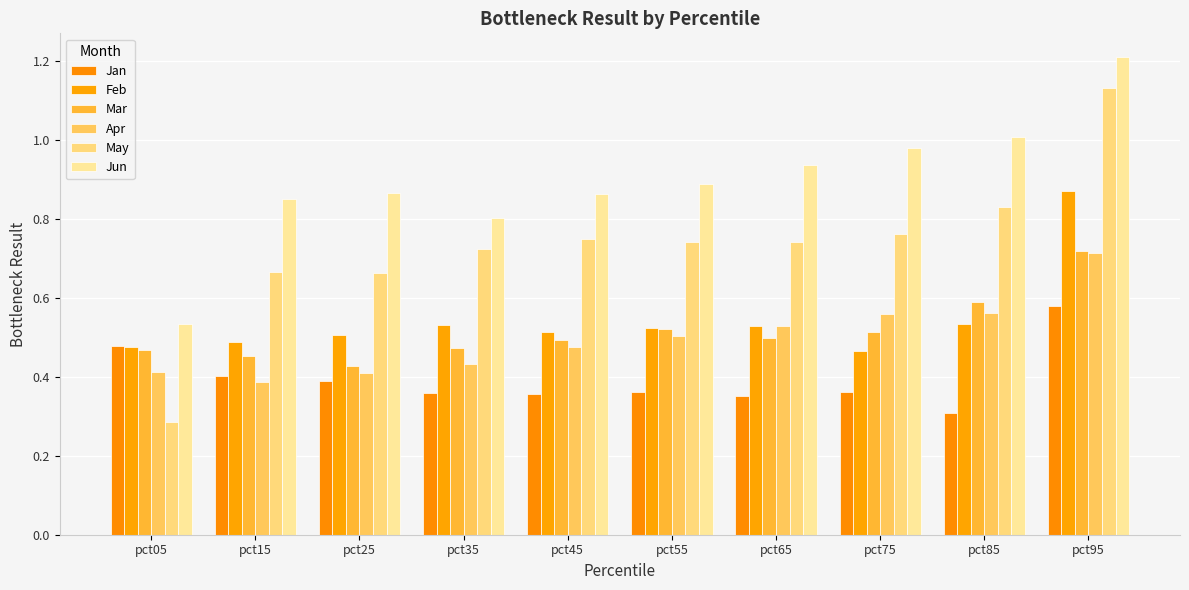

Which category has the highest value in the Mar series?

pct95